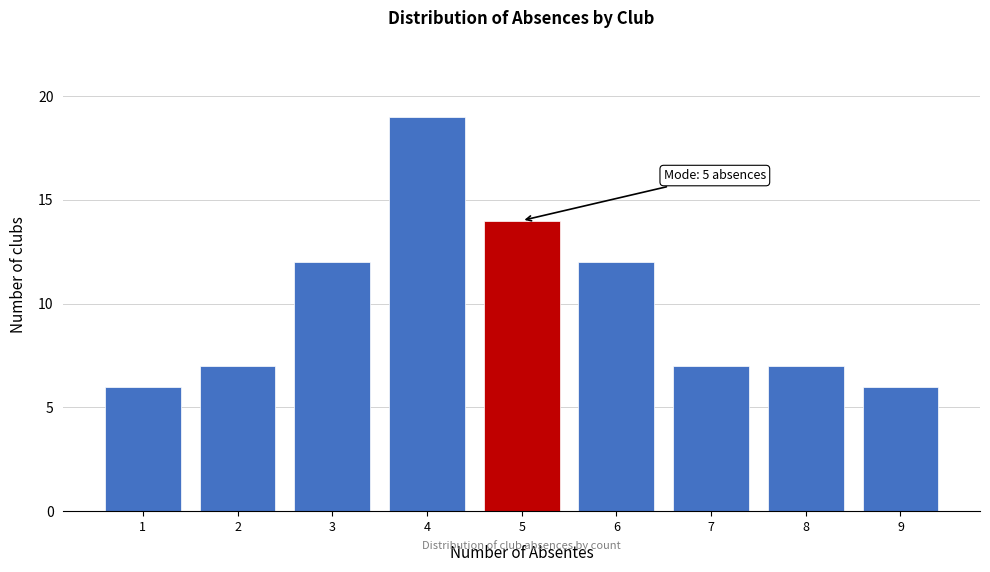

Which range on the x-axis has the tallest bar?

3.5 to 4.5